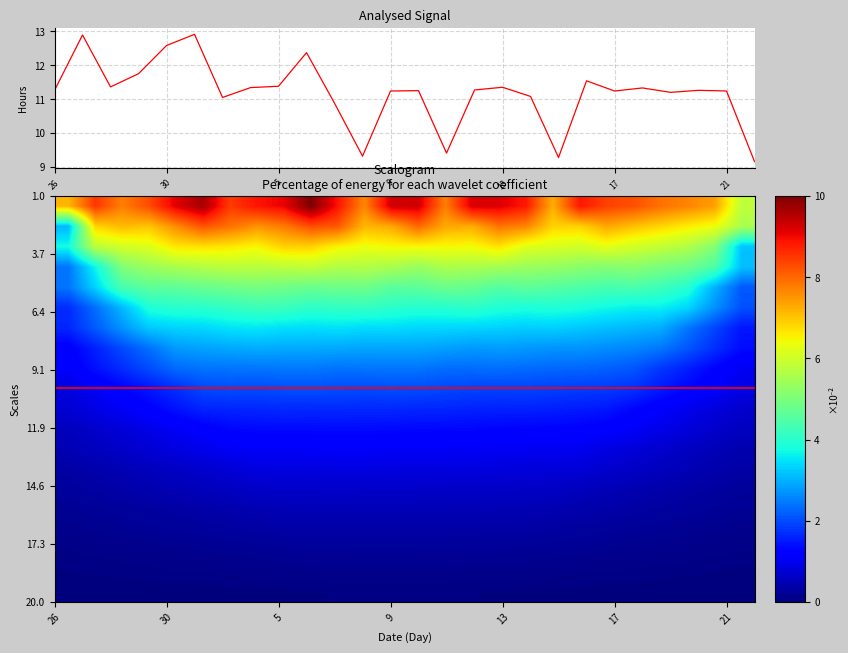

What is the greatest value displayed?

10.0